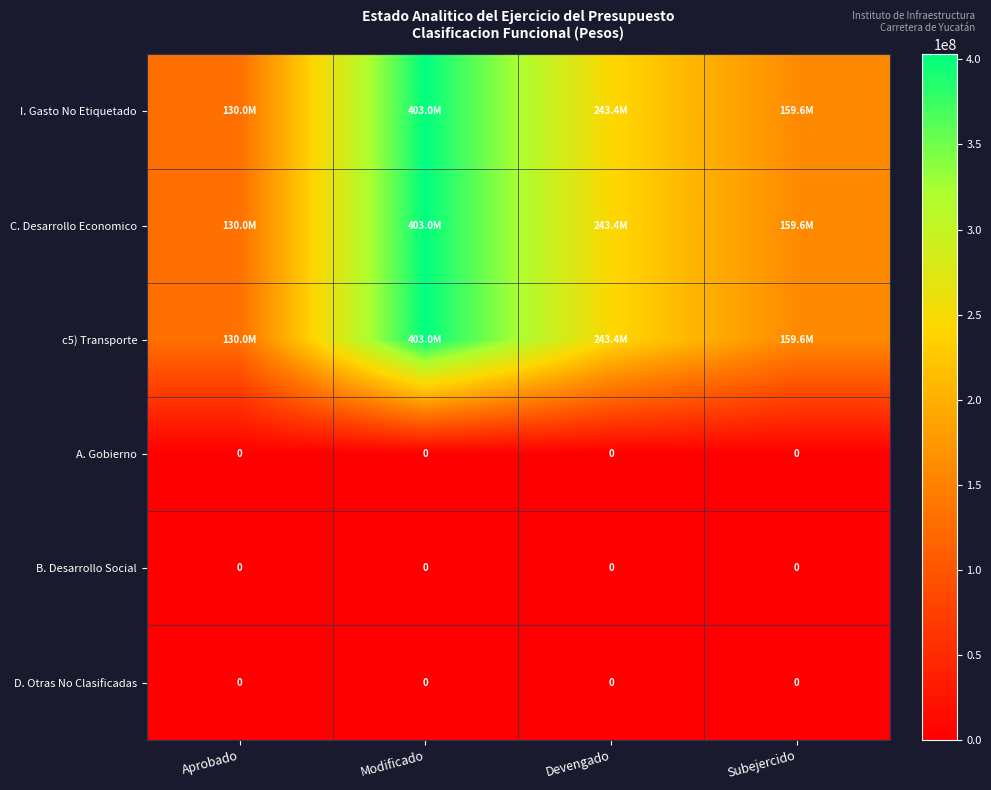

What is the total value across all series at Subejercido?

478930195.2